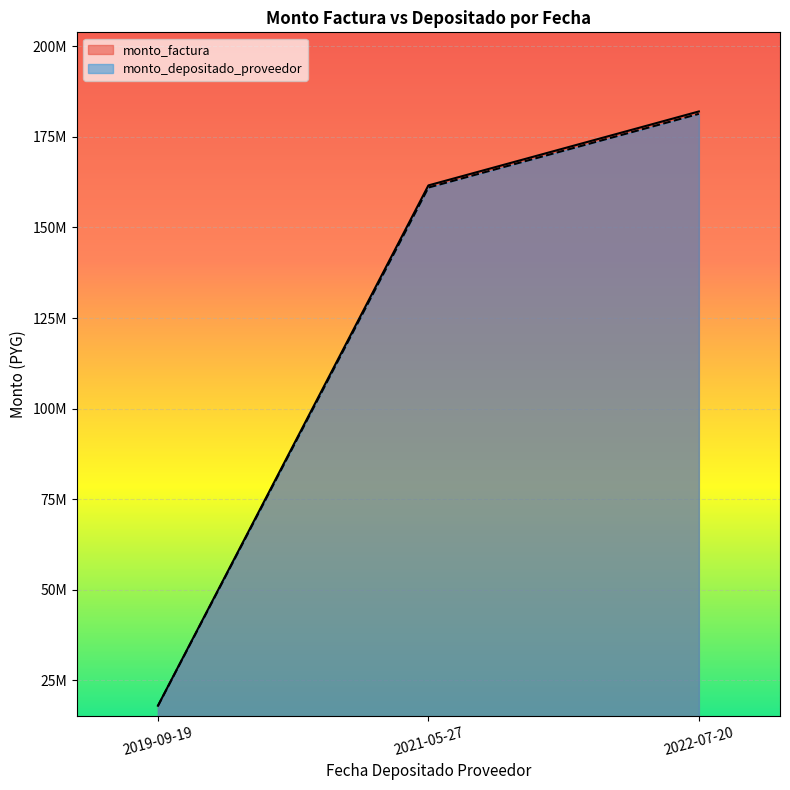

What is the label of the 2nd point from the left?

2021-05-27